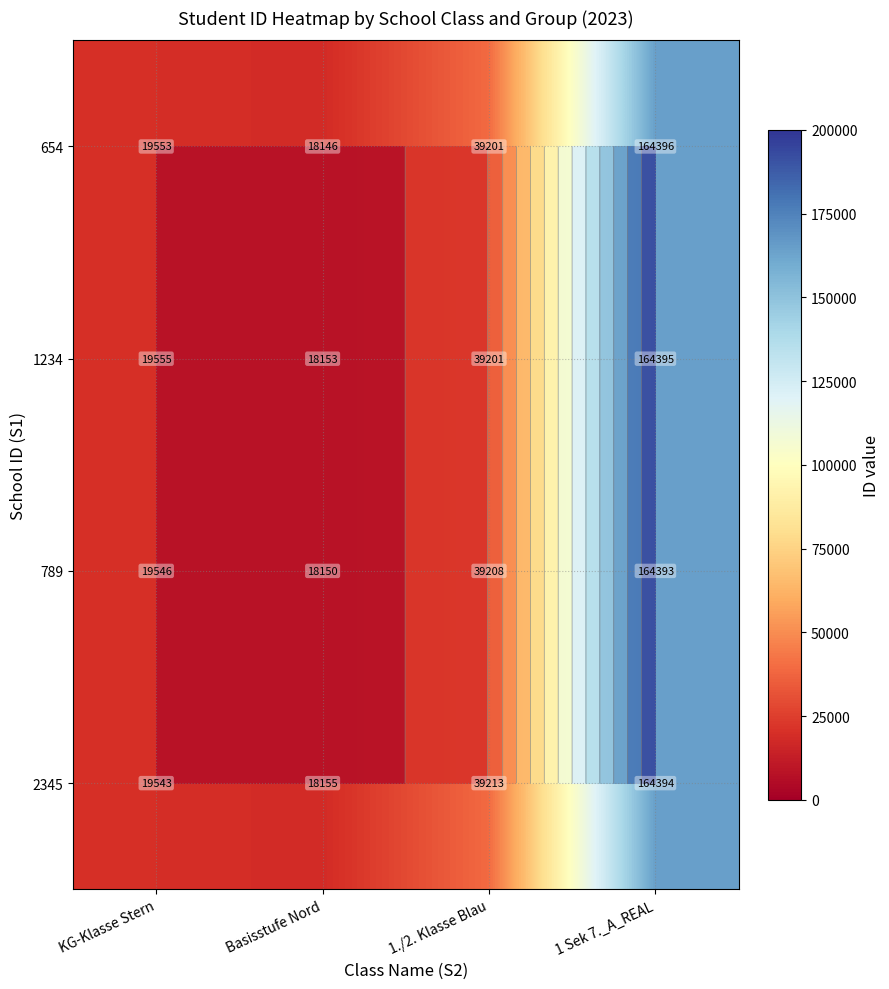

What is the difference between the maximum and minimum values in the 789 series?

146243